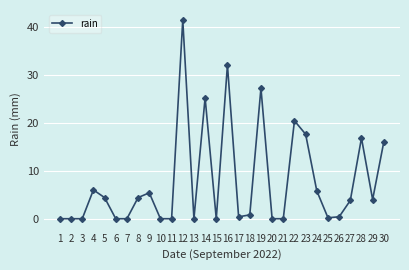

Reading left to right, list all the values displayed in this chart.

0.0	0.0	0.0	6.0	4.4	0.0	0.0	4.4	5.4	0.0	0.0	41.4	0.0	25.2	0.0	32.0	0.4	0.8	27.2	0.0	0.0	20.4	17.6	5.8	0.2	0.4	3.8	16.8	4.0	16.0